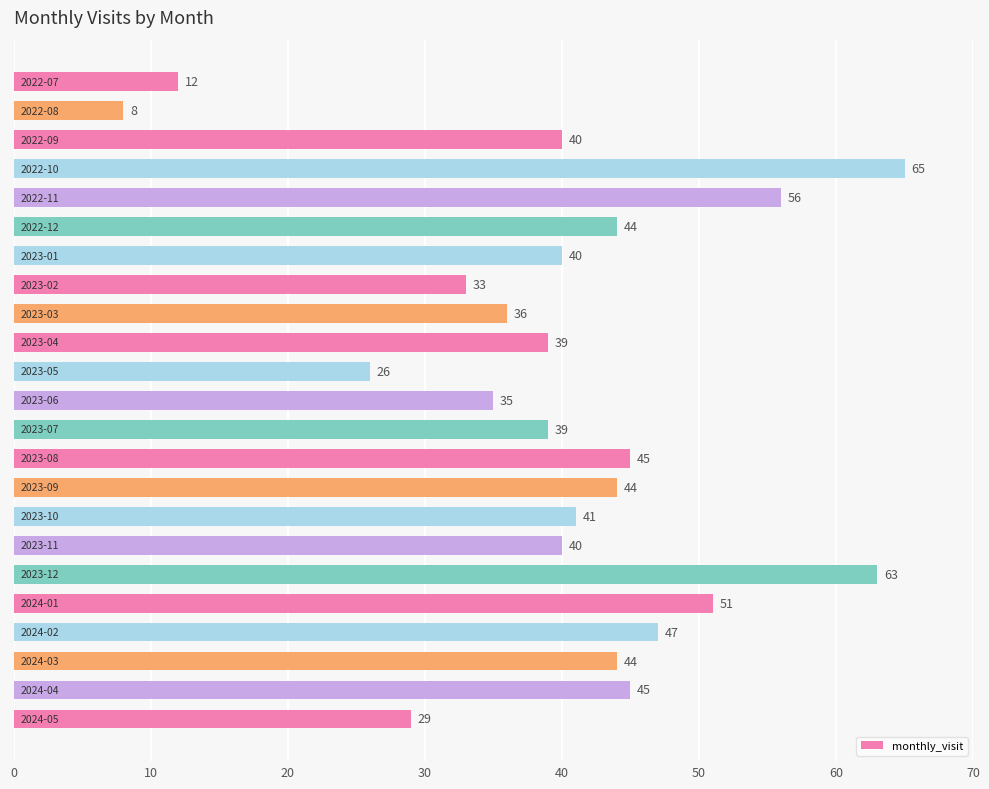

How many distinct data groups are displayed?

1